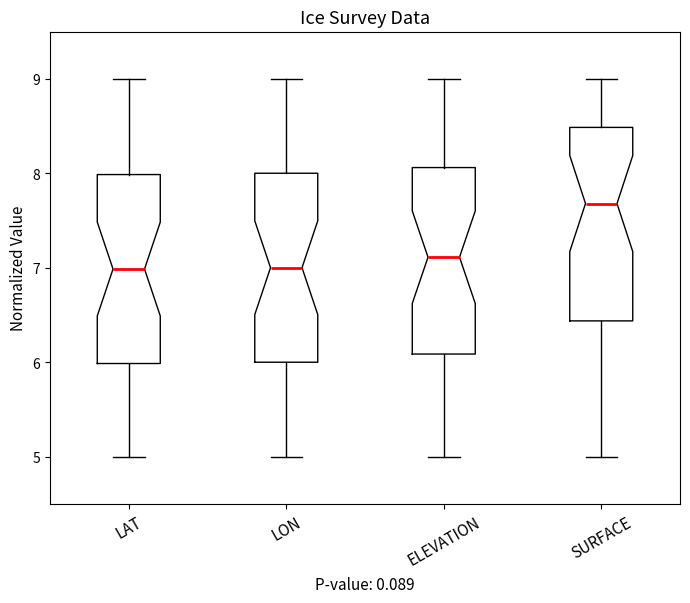

Reading left to right, read every box against the y-axis: the position of its median line, the range the box covers, and the ends of its whiskers. The values are not printed on the chart, so give them approximately, as read against the axis.

LAT: median 7.0, box 6.0 to 8.0, whiskers 5.0 to 9.0
LON: median 7.0, box 6.0 to 8.0, whiskers 5.0 to 9.0
ELEVATION: median 7.1, box 6.1 to 8.1, whiskers 5.0 to 9.0
SURFACE: median 7.7, box 6.4 to 8.5, whiskers 5.0 to 9.0